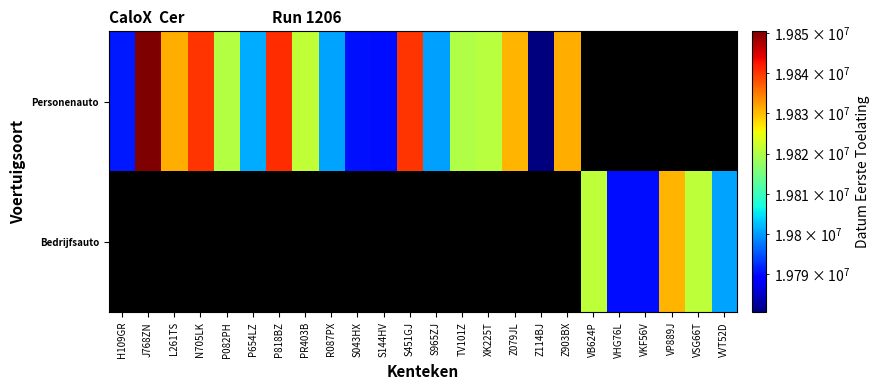

What is the lowest value of the Personenauto series?

19780621.0